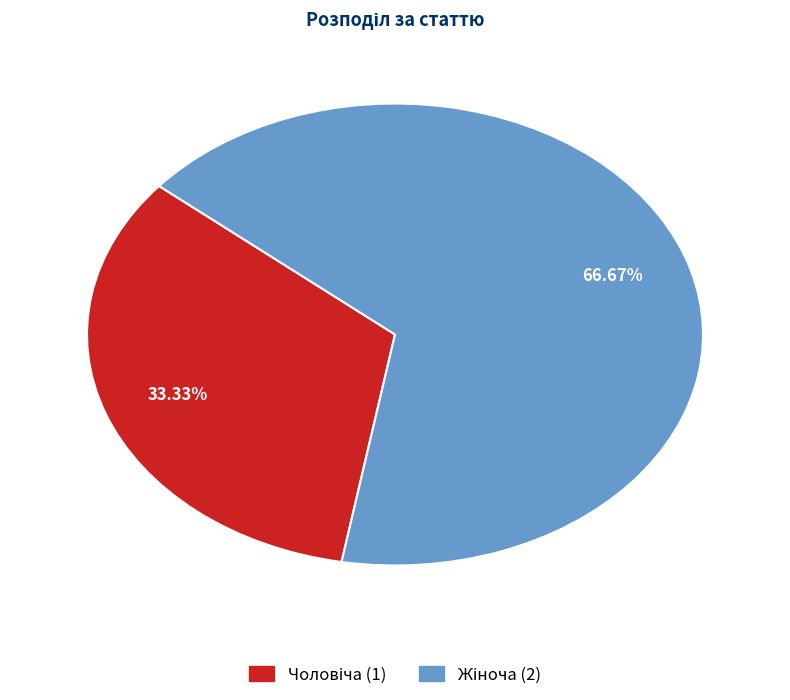

How many slices are in this pie chart?

2